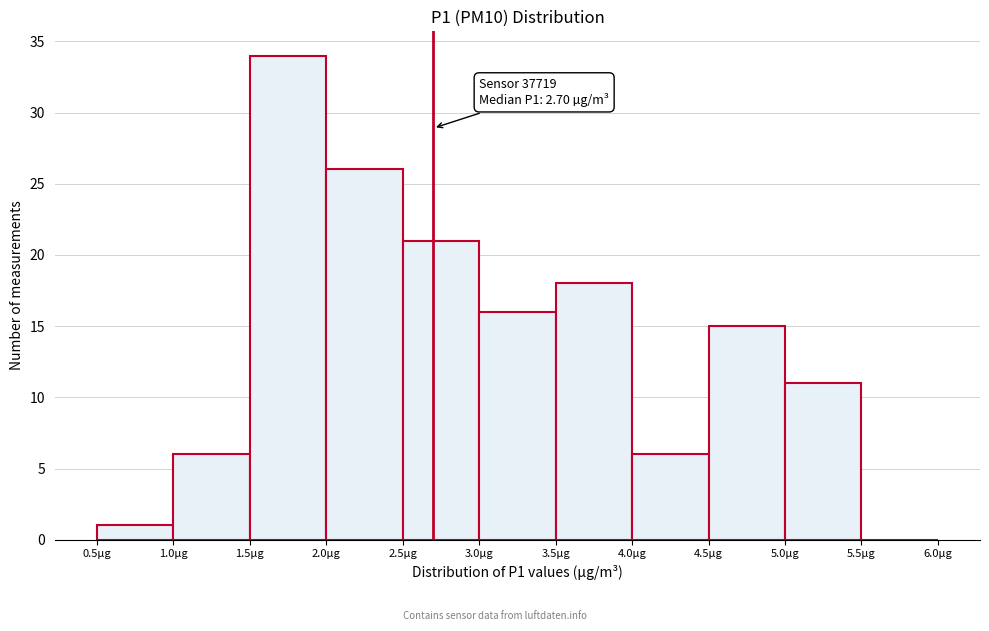

Which range on the x-axis has the tallest bar?

1.5 to 2.0